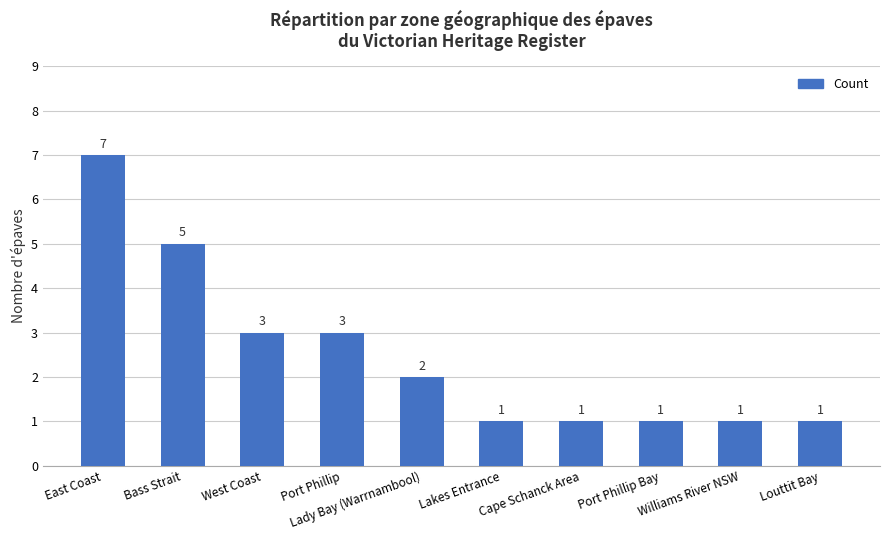

Which category has the highest value across all series?

East Coast